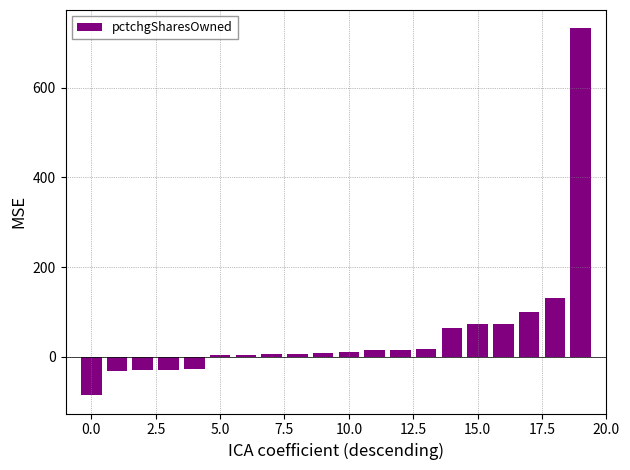

What is the value of the 4th bar from the left?

-30